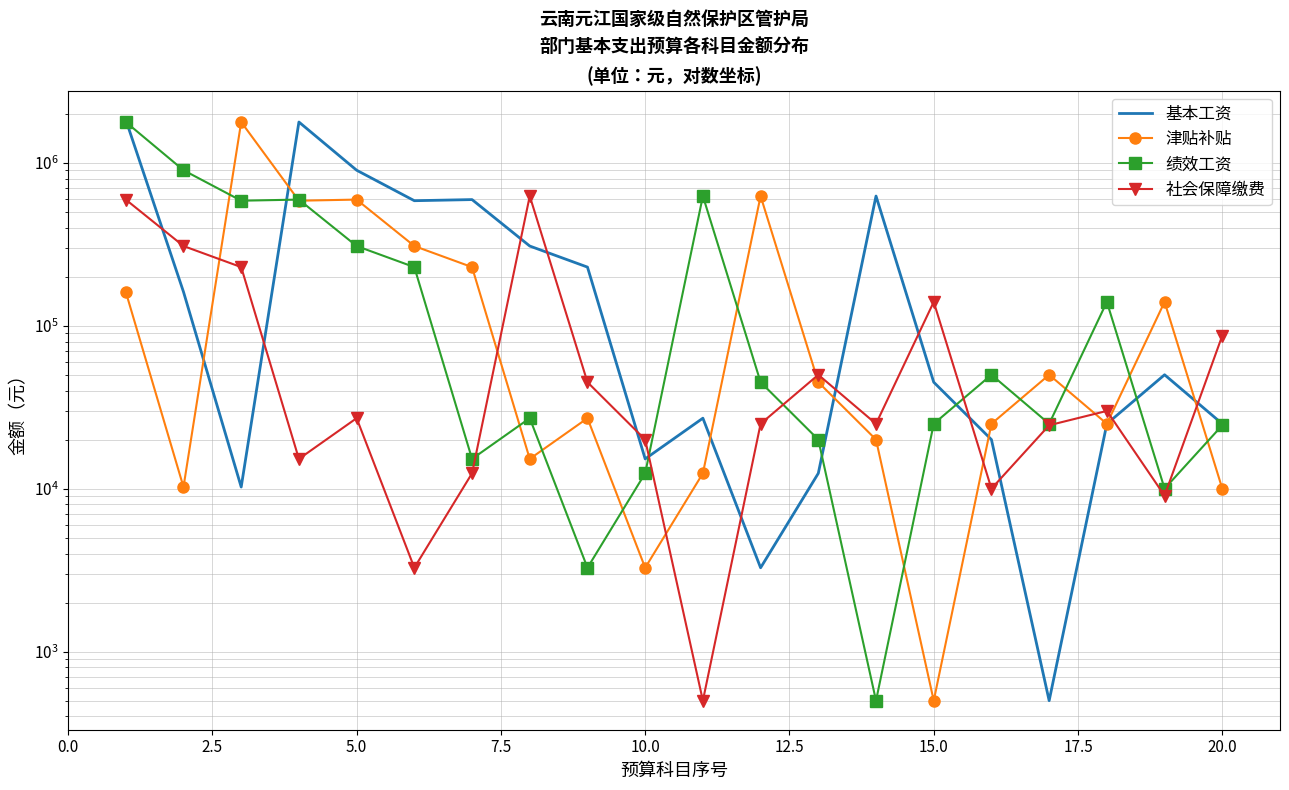

The value of 绩效工资 at 12 is 4598.9. True or false?

False